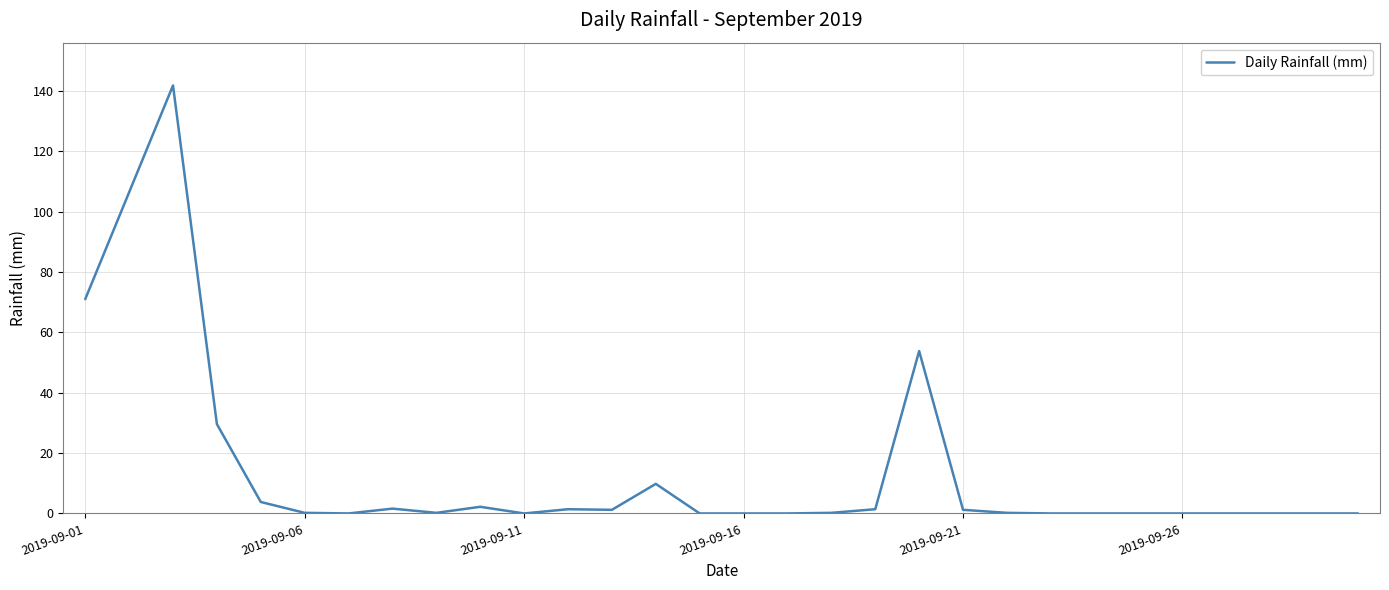

What is the greatest value displayed?

141.8